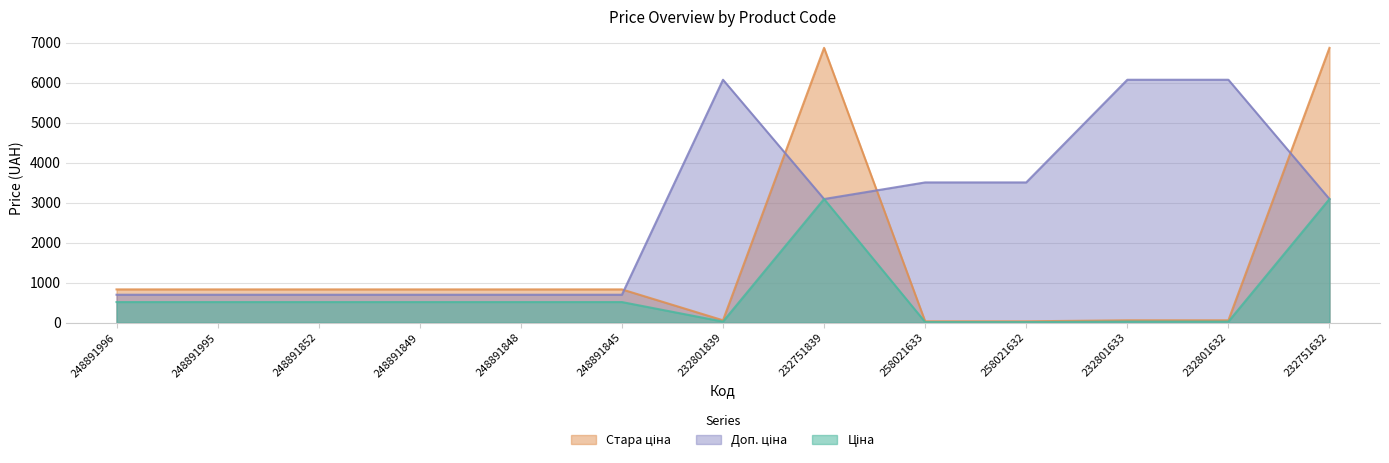

Count the number of data series in this chart.

3